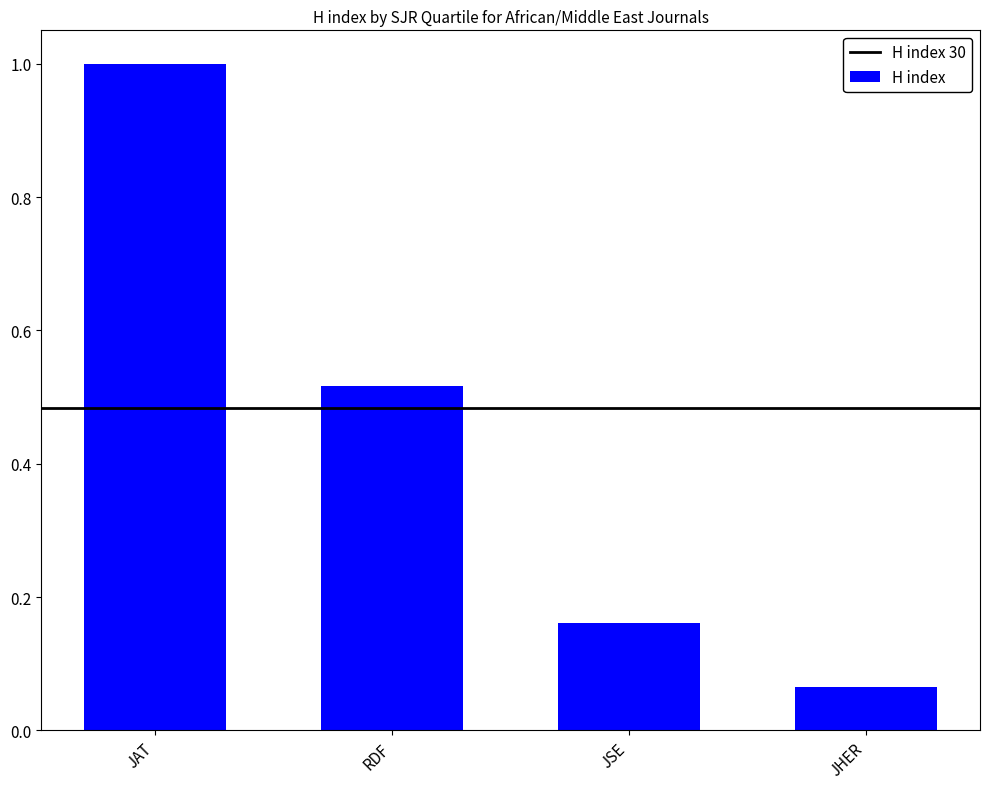

What is the label of the 4th bar from the left?

JHER